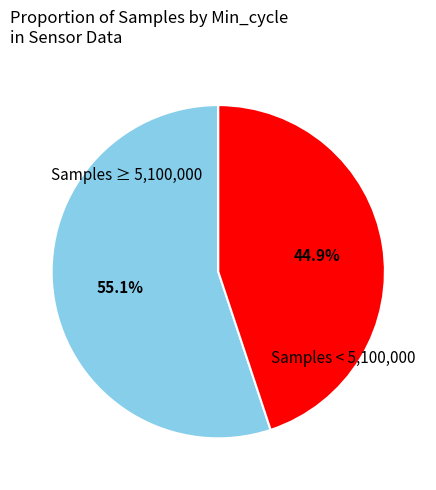

Does any single category account for the majority?

Yes